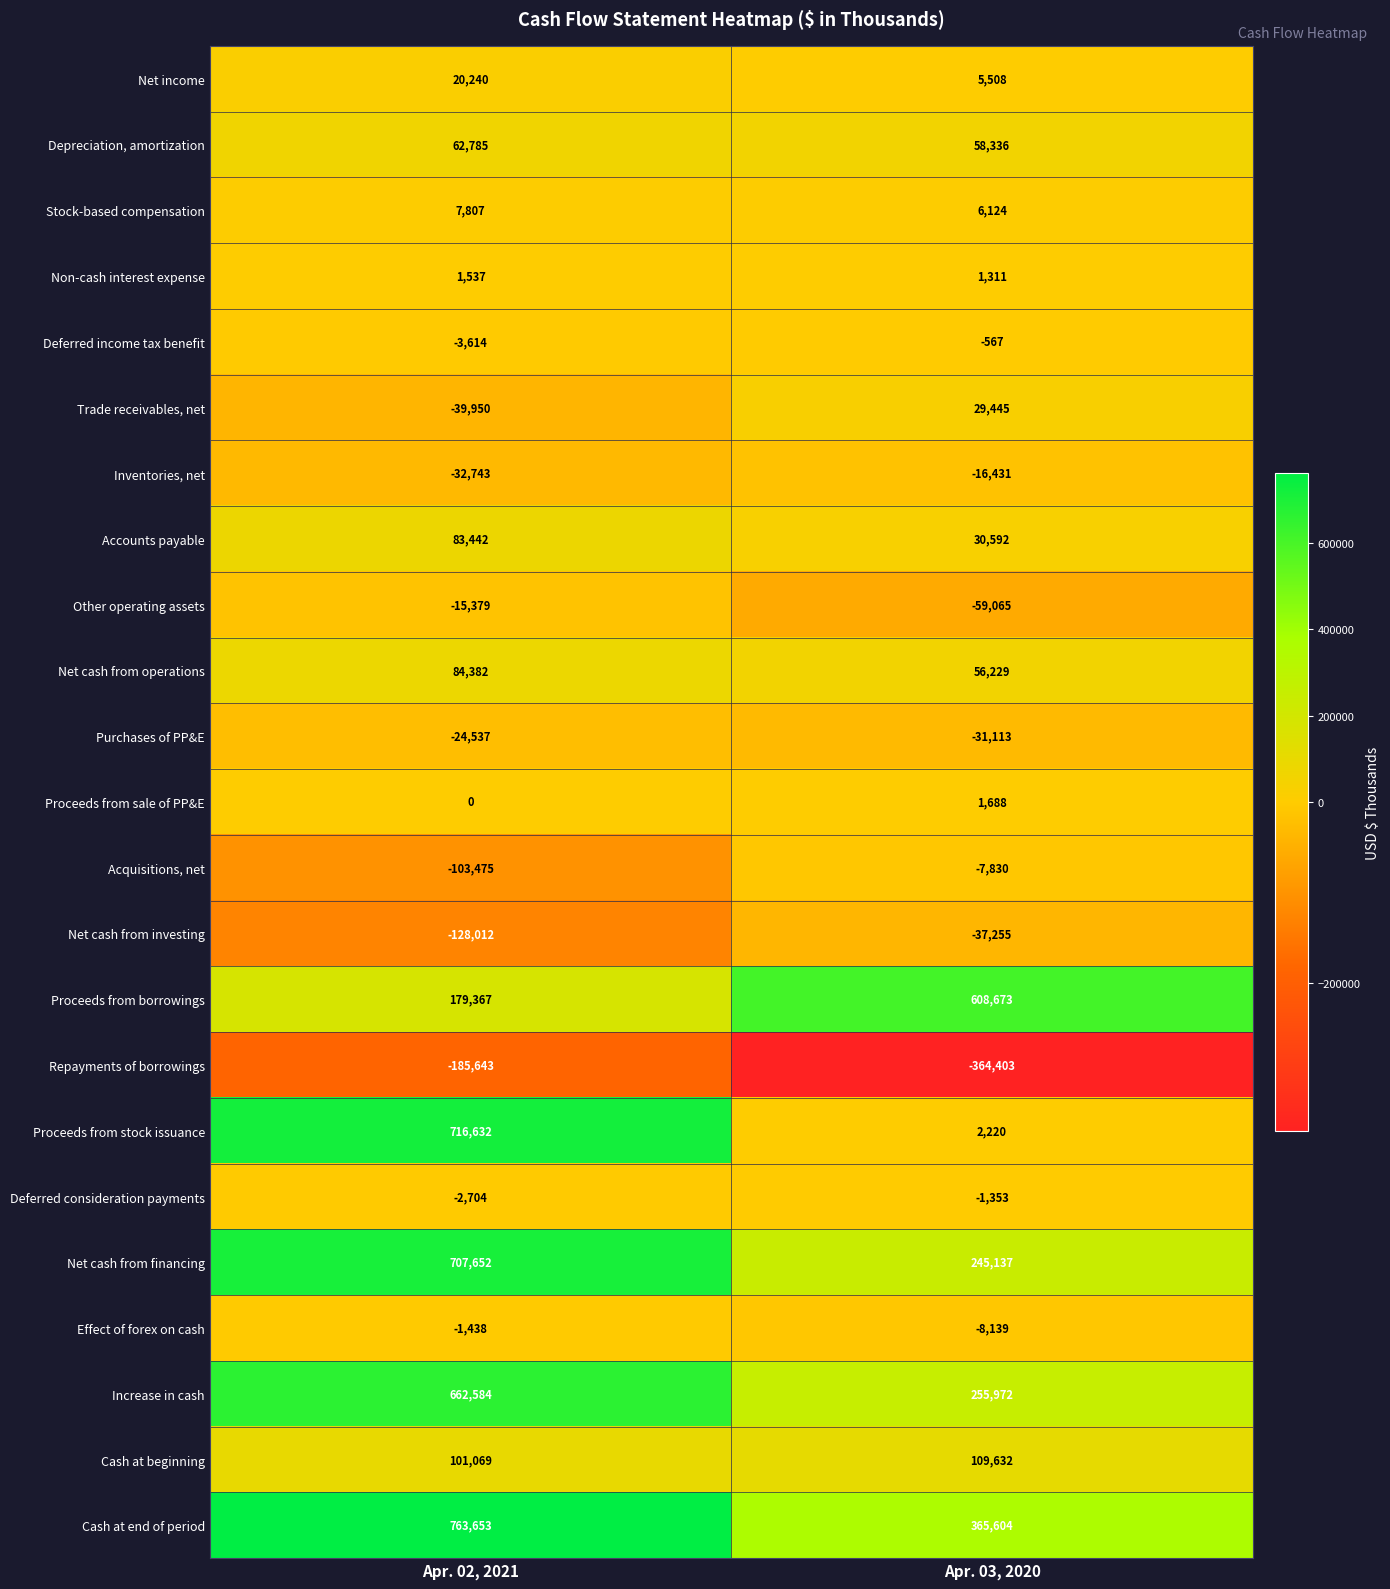

At how many categories does at least one series exceed 136915?

2